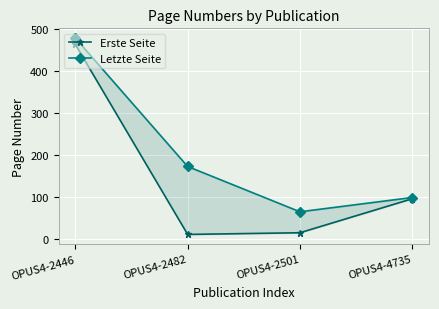

List the series in order of their overall mean, lowest first.

Erste Seite, Letzte Seite